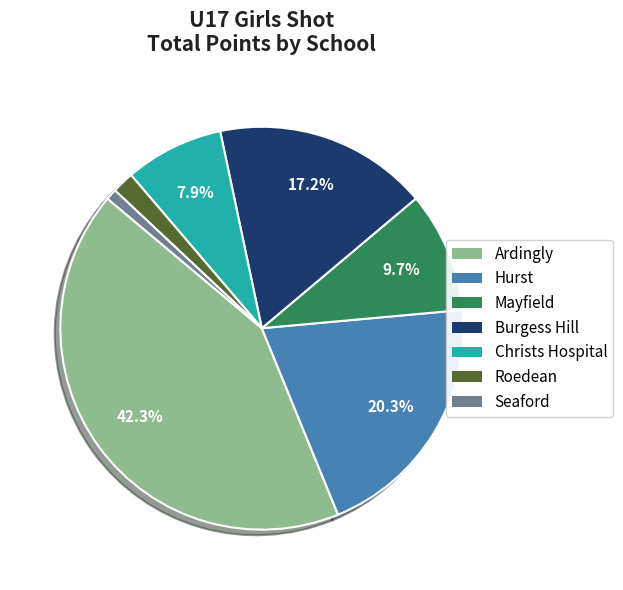

How many segments does this pie chart have?

7